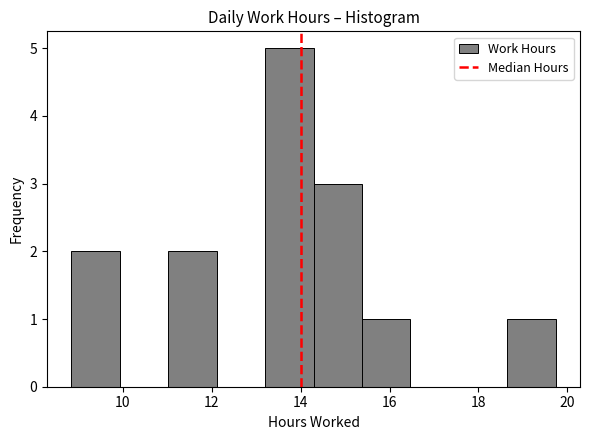

Reading left to right, transcribe this chart: for each bar, give the range it covers on the x-axis and its height. Neither the bar edges nor the heights are printed on the chart, so give them approximately, as read against the axes.

8.8 to 10.0: 2
10.0 to 11.0: 0
11.0 to 12.2: 2
12.2 to 13.2: 0
13.2 to 14.2: 5
14.2 to 15.4: 3
15.4 to 16.4: 1
16.4 to 17.6: 0
17.6 to 18.6: 0
18.6 to 19.8: 1